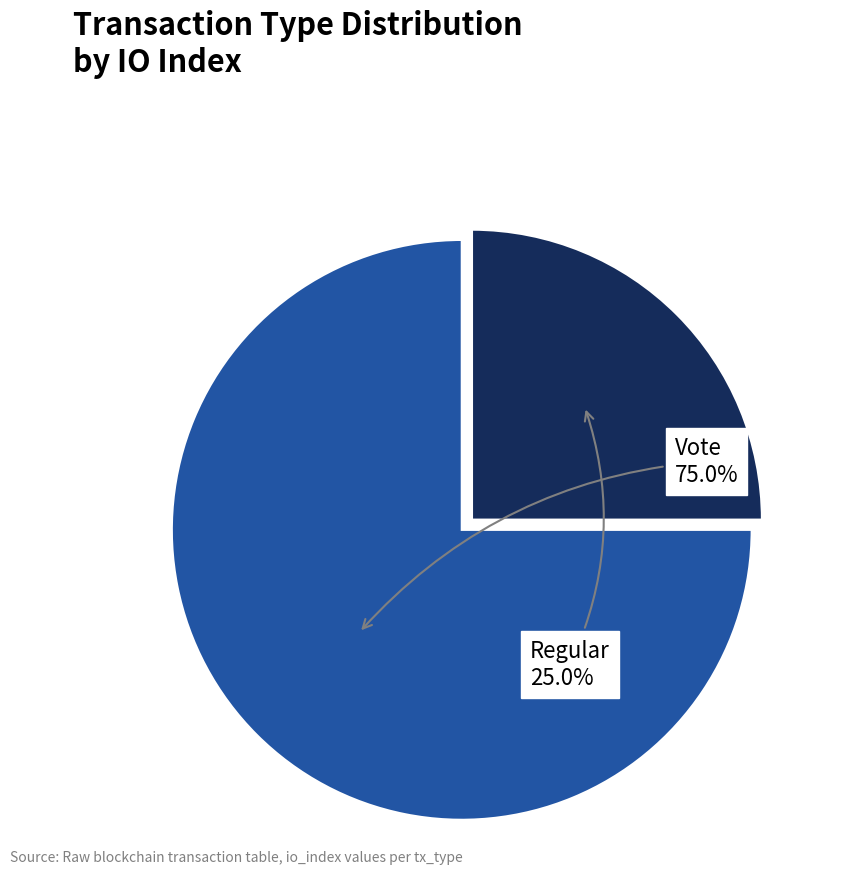

Count the number of slices in the pie.

2